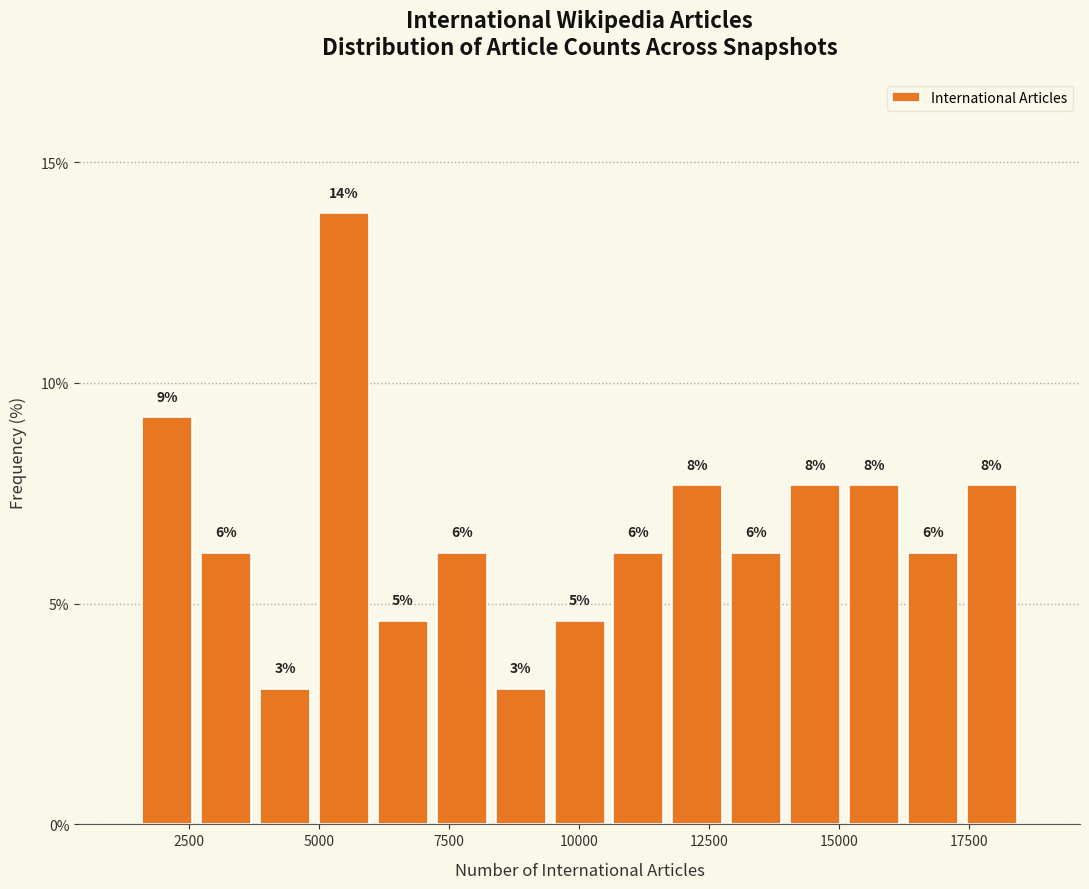

Read against the x-axis, roughly where is the centre of the tallest bar?

5500